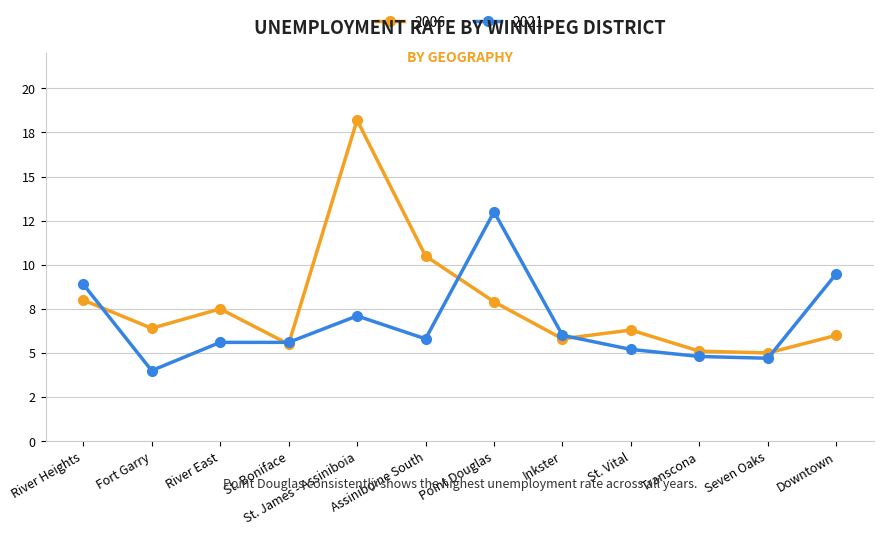

Is this an area chart (filled region under the line)?

No